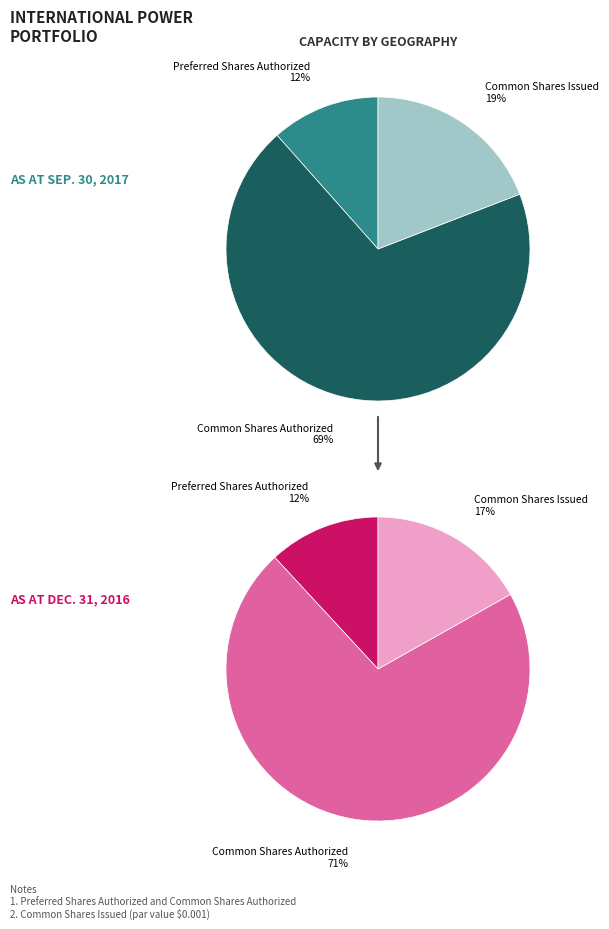

To the nearest percent, what is the average slice percentage?

33%